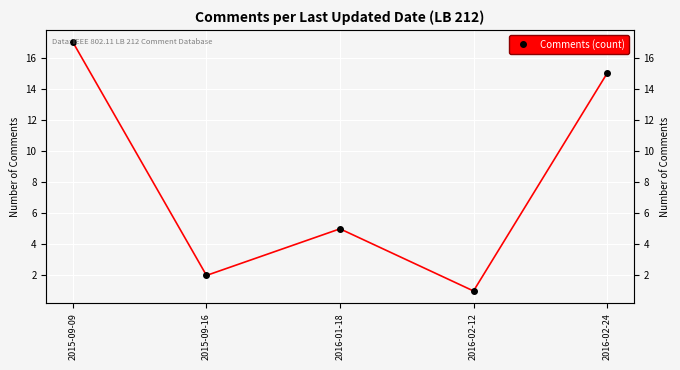

Reading left to right, transcribe all the data shown in this chart.

17	2	5	1	15